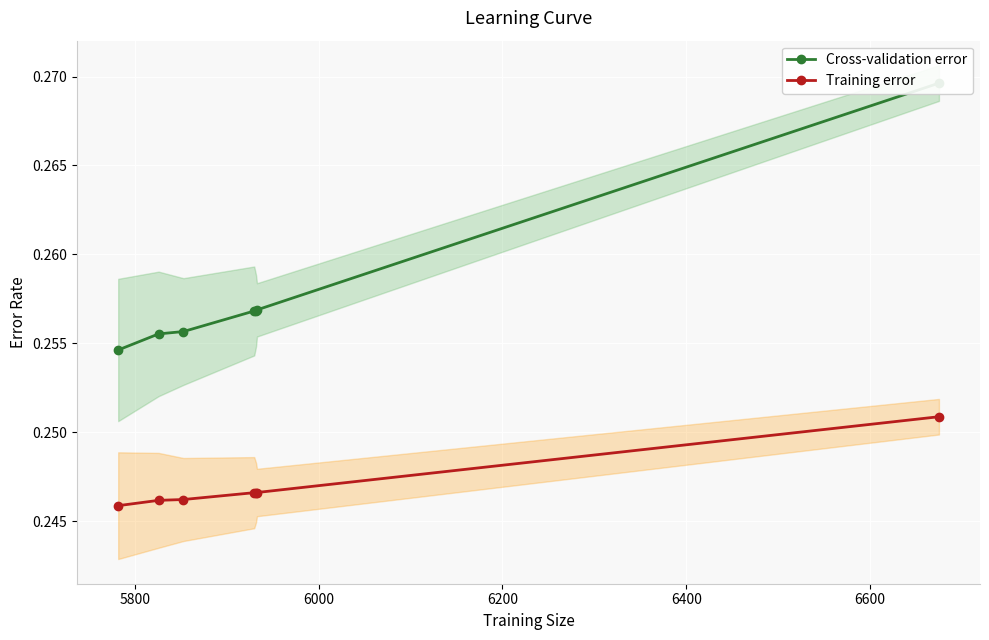

True or false: Cross-validation error and Training error intersect in this chart.

False